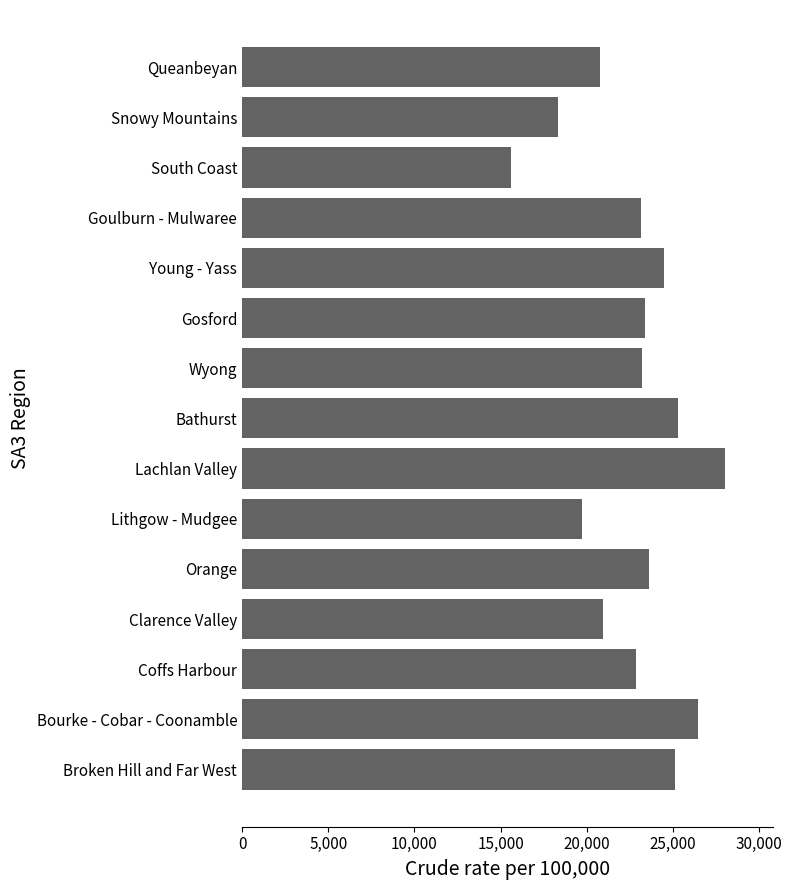

Is it true that the value at Bathurst is 25285?

True